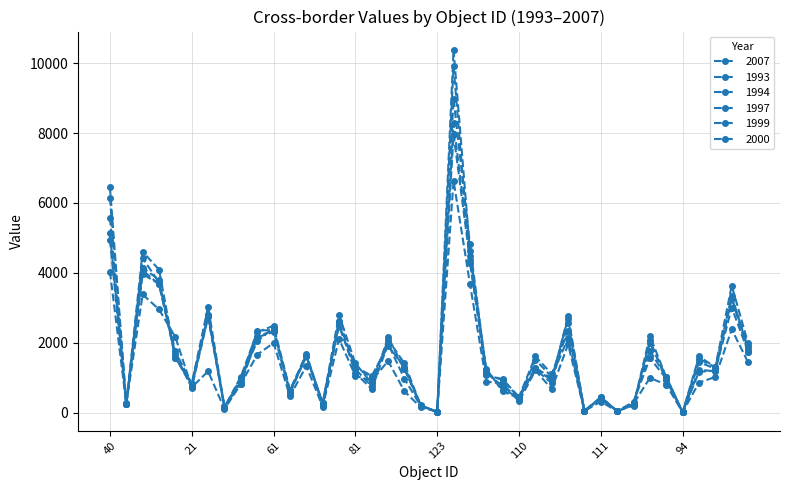

Where is the first local minimum for 1999?

120